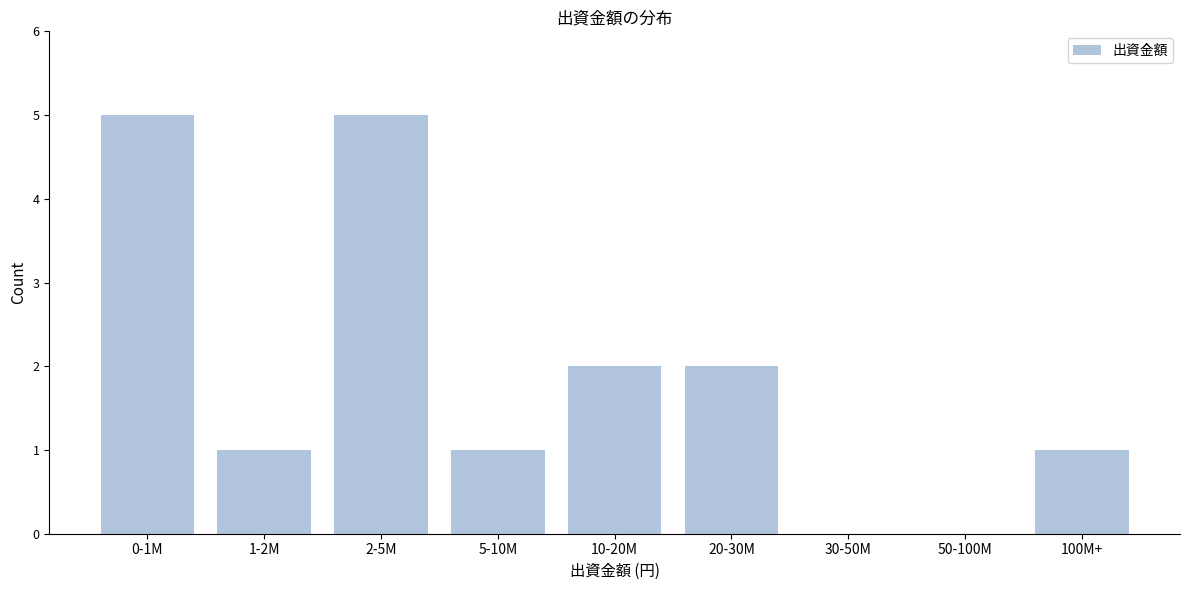

Reading left to right, list all the values displayed in this chart.

0-1M=5	1-2M=1	2-5M=5	5-10M=1	10-20M=2	20-30M=2	30-50M=0	50-100M=0	100M+=1